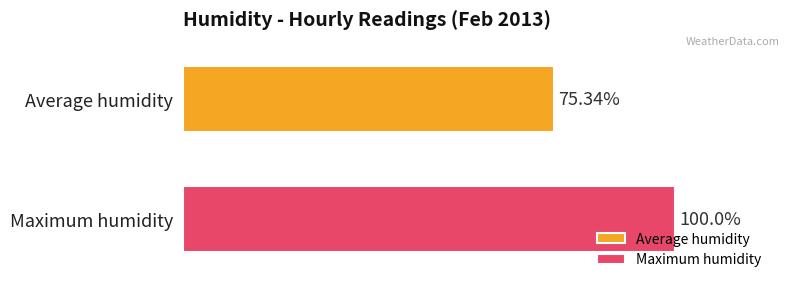

List the series in order of their overall mean, highest first.

Maximum humidity, Average humidity